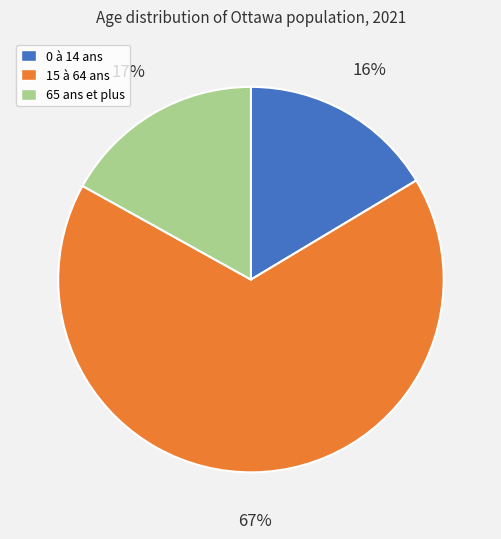

How many segments does this pie chart have?

3